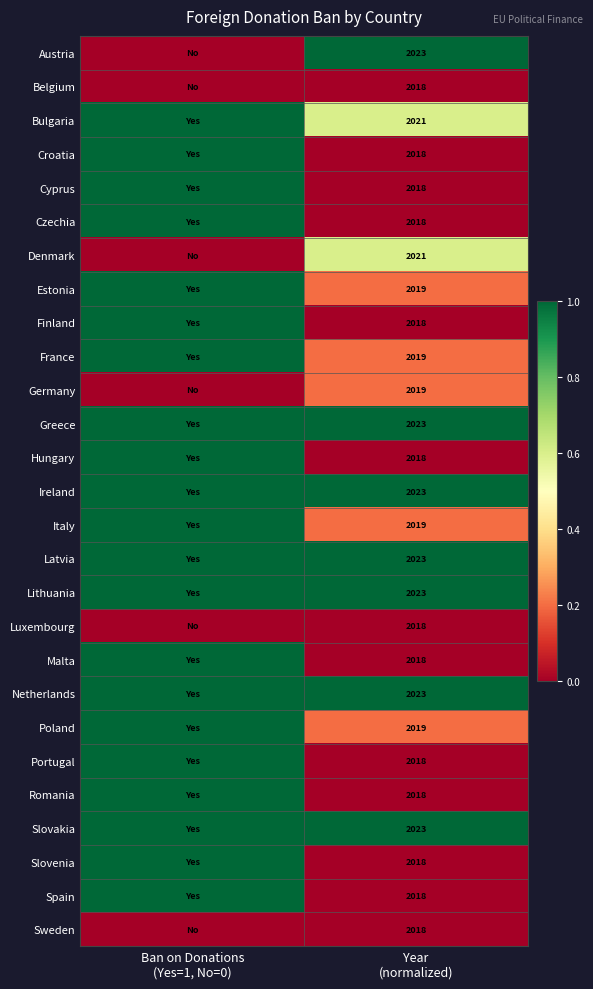

What is the maximum value for Romania?

1.0